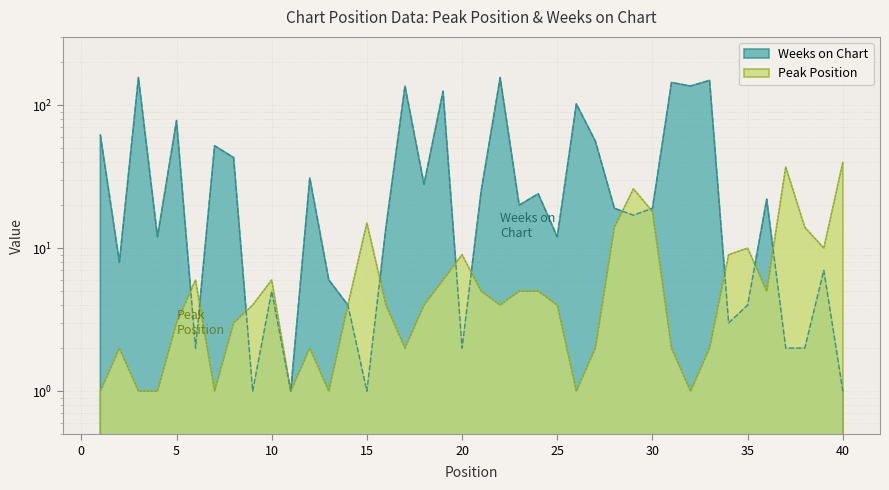

Reading left to right, what are all the values shown in this chart?

Peak Position: 1	2	1	1	3	6	1	3	4	6	1	2	1	4	15	4	2	4	6	9	5	4	5	5	4	1	2	14	26	18	2	1	2	9	10	5	37	14	10	40
Weeks on Chart: 62	8	156	12	78	2	52	43	1	5	1	31	6	4	1	14	136	28	125	2	25	156	20	24	12	102	56	19	17	19	144	136	149	3	4	22	2	2	7	1